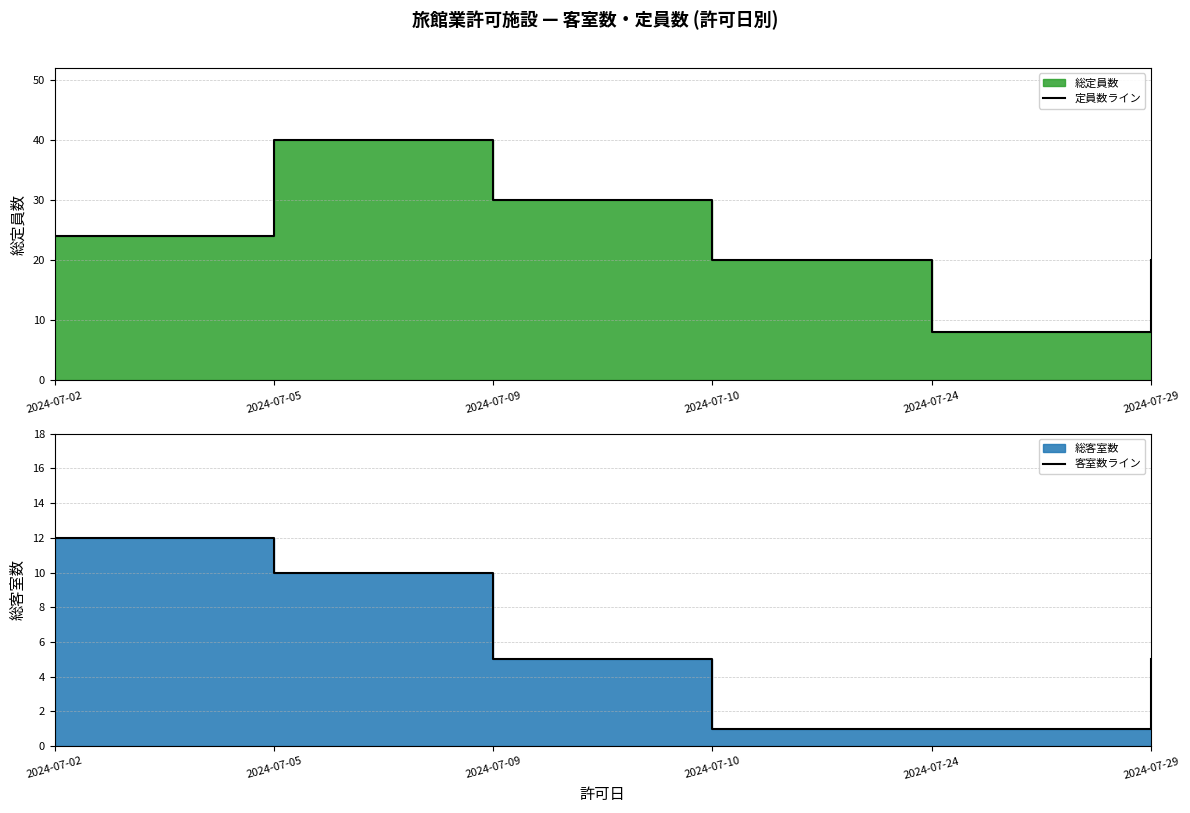

What is the difference between the maximum and minimum values in the 客室数ライン series?

11